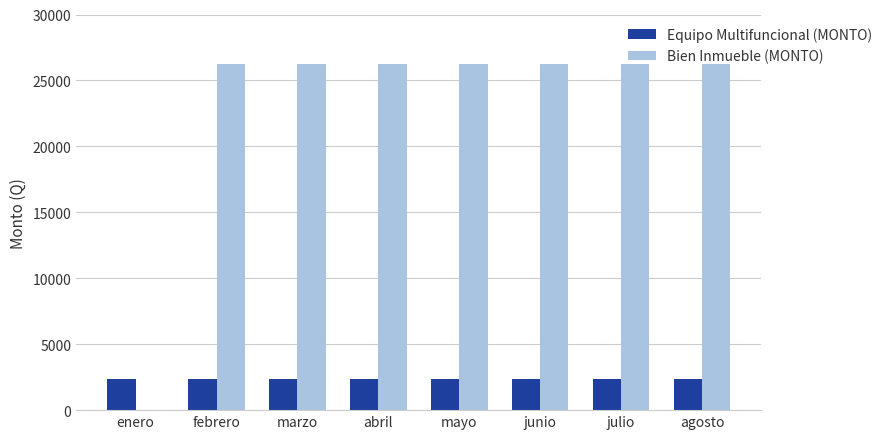

Count the number of data series in this chart.

2